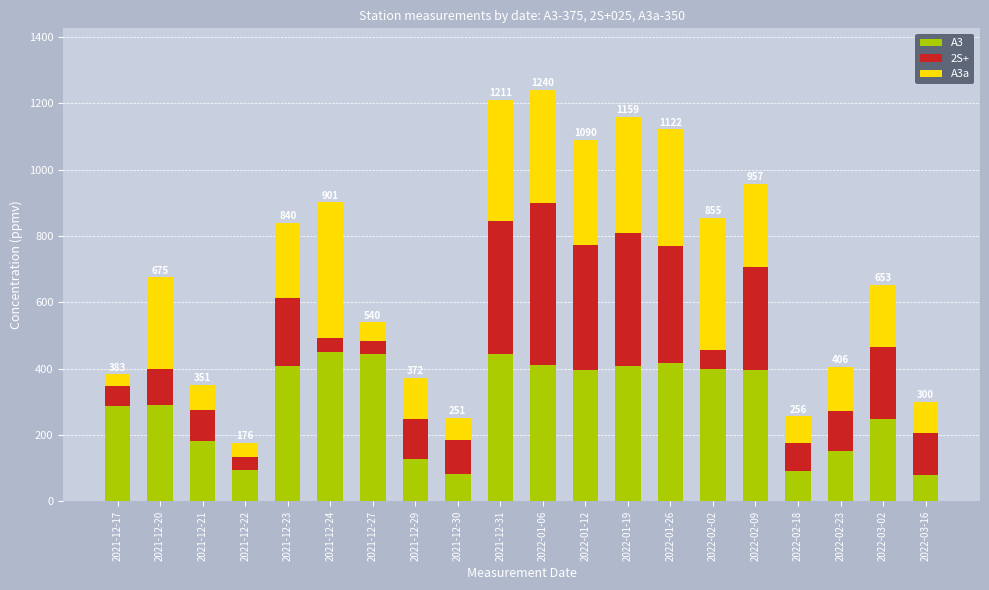

The value of A3 at 2021-12-24 is 450. True or false?

True